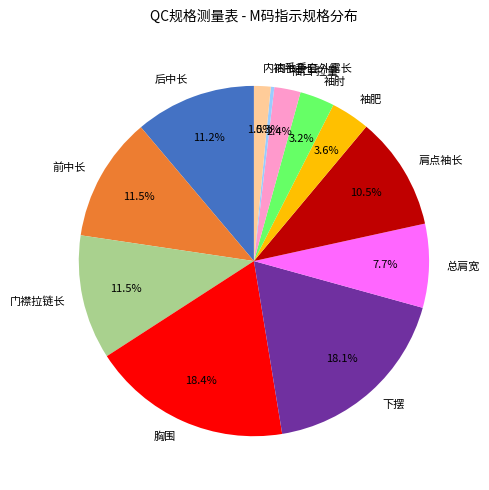

How many slices are in this pie chart?

12